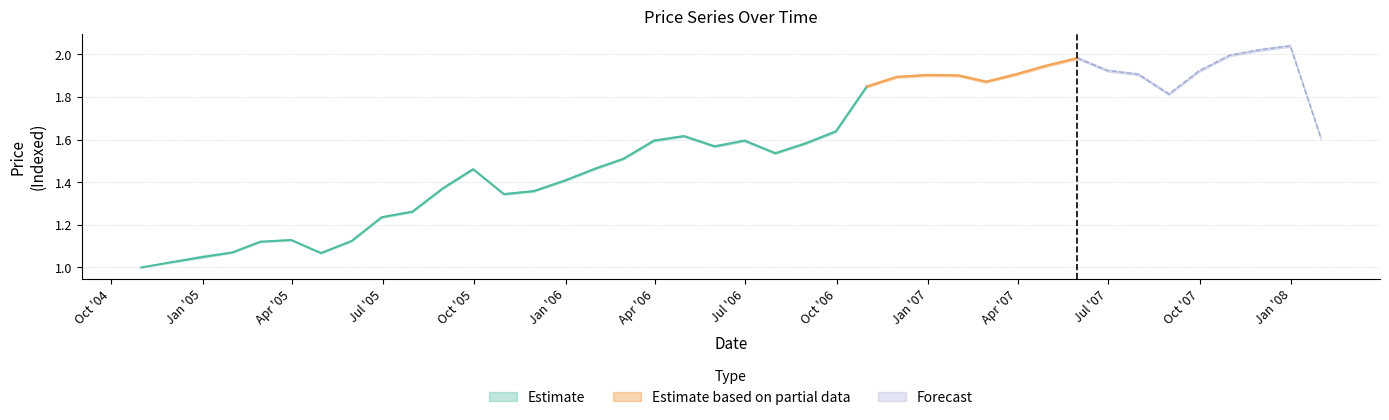

What is the label of the 26th point from the right?

2005-12-31